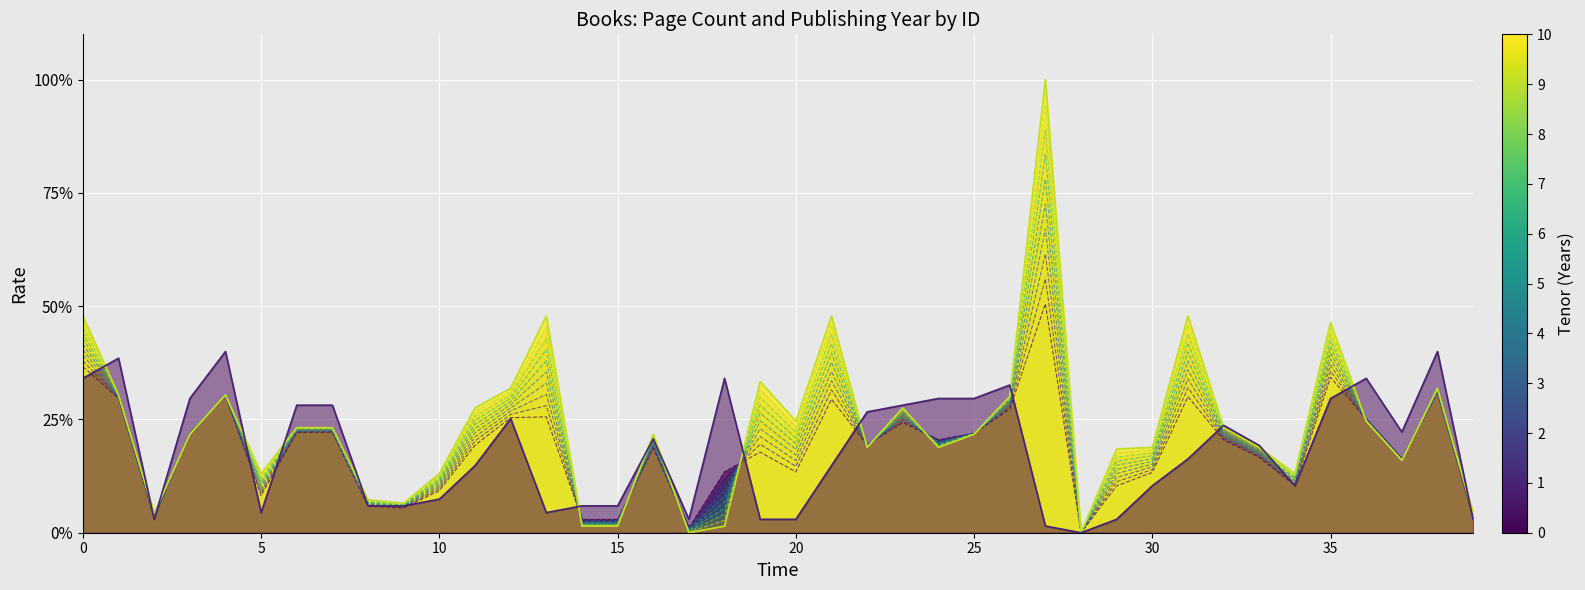

What is the difference between the second highest and second lowest values in the pageCount series?

0.5